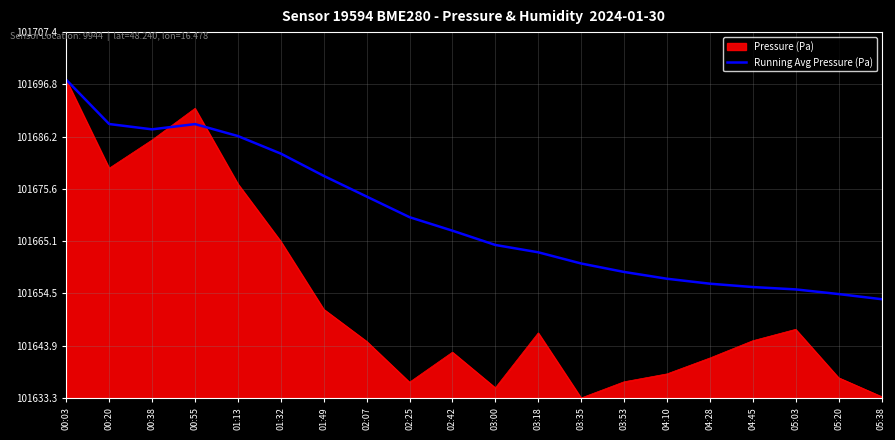

What is the label of the 3rd point from the right?

05:03